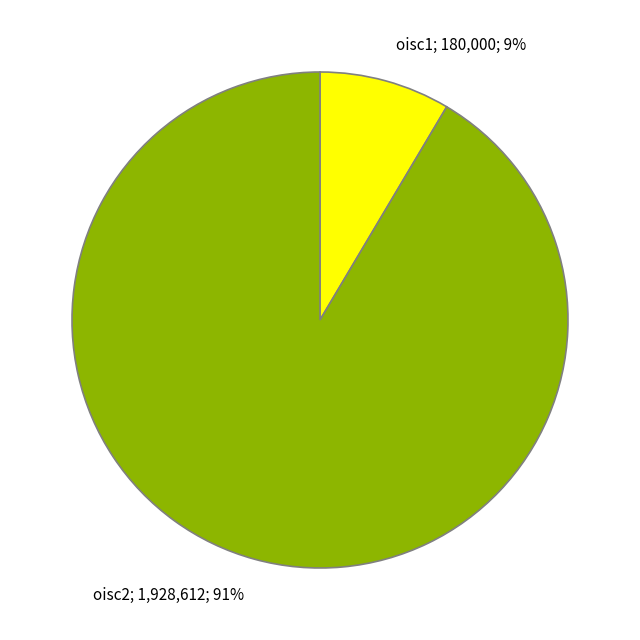

Is there any slice that represents more than half of the pie?

Yes